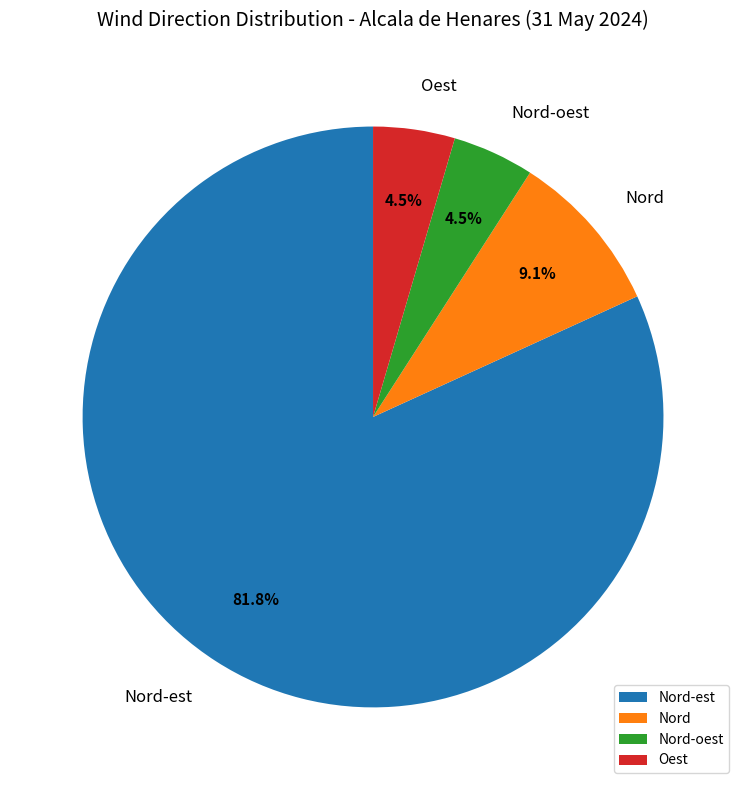

To the nearest percent, what is the average slice percentage?

25%